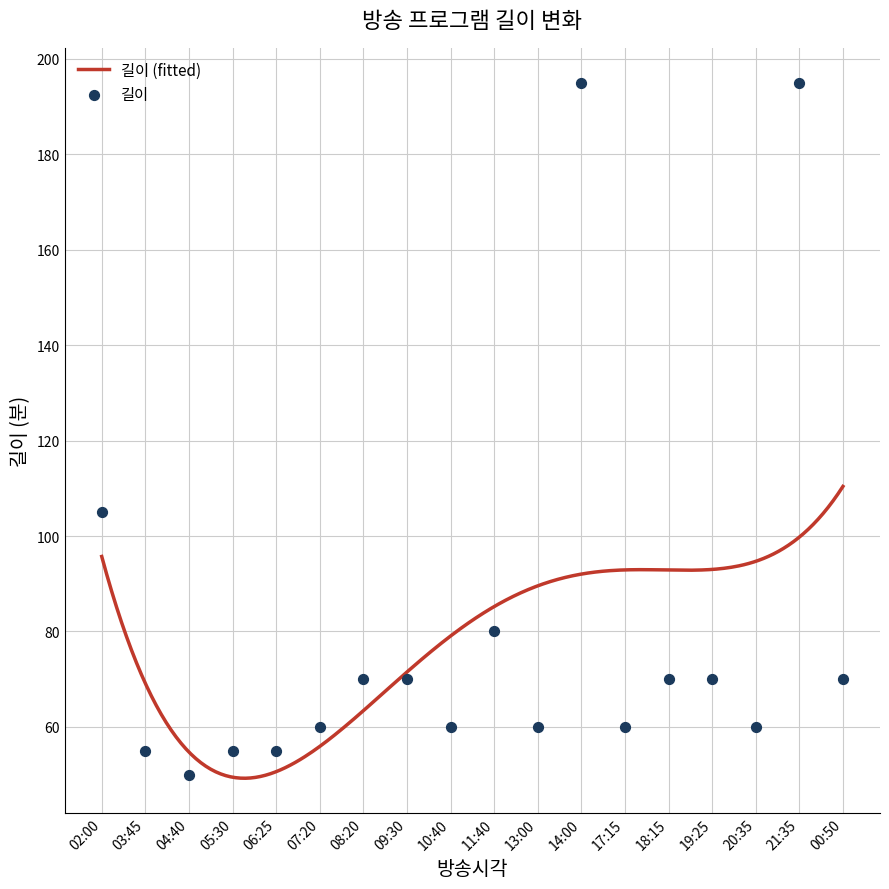

What is the change in value from 10:40 to 18:15?

+10